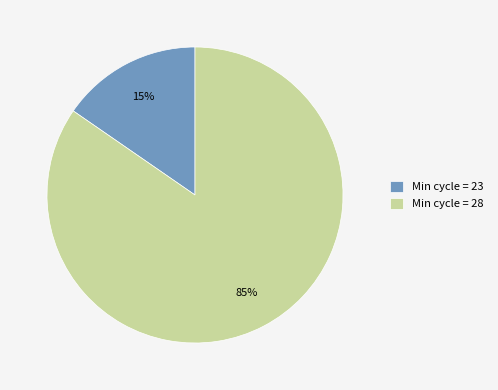

Between Min cycle = 28 and Min cycle = 23, which is larger?

Min cycle = 28